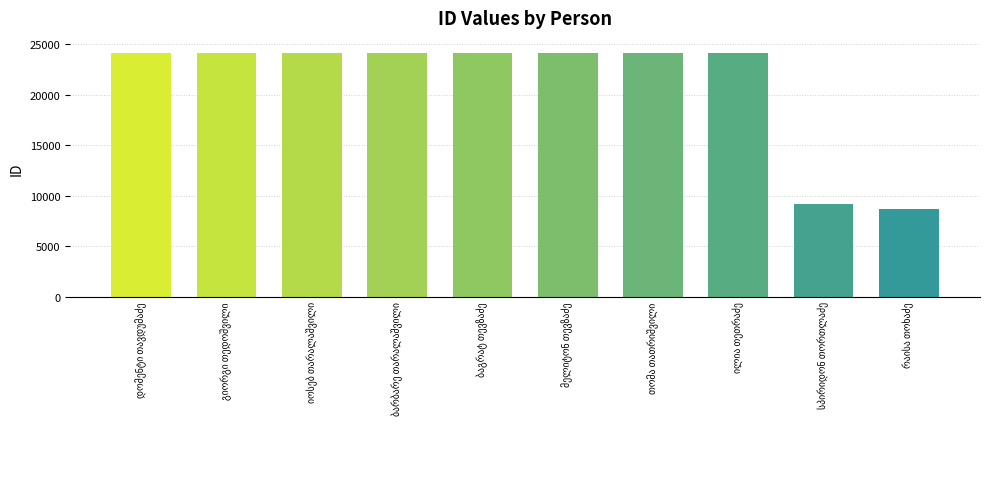

What is the value of the 2nd bar from the left?

24132